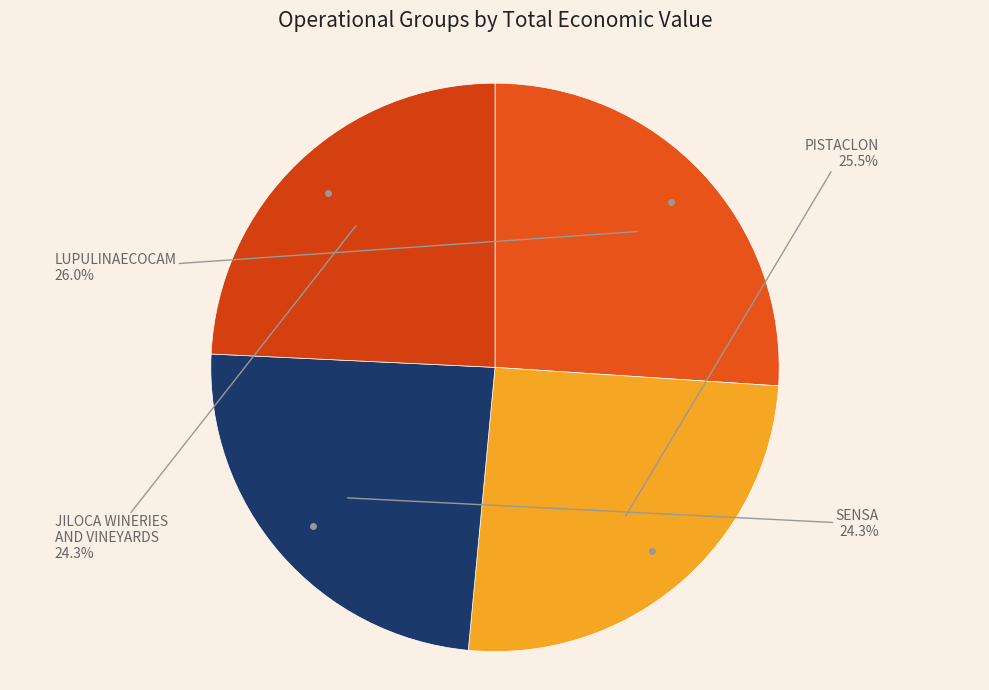

What is the largest slice in the pie chart?

LUPULINAECOCAM